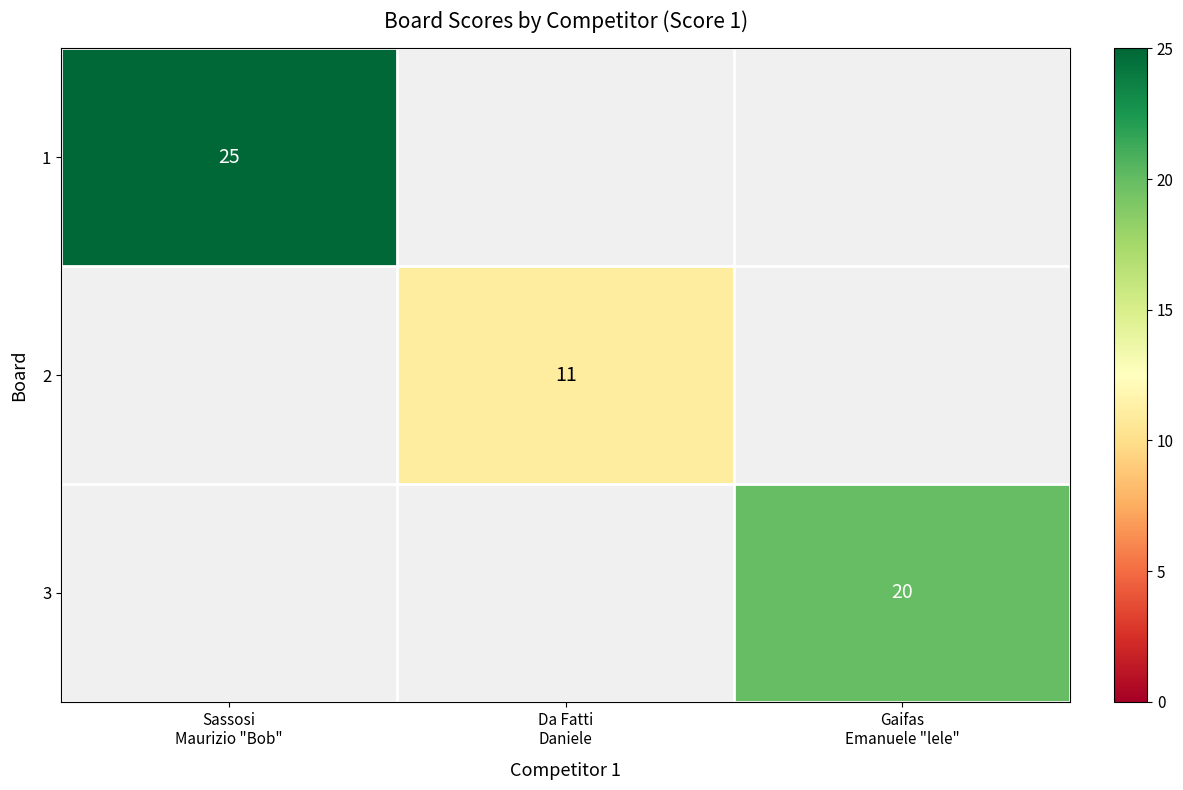

Which series has the largest range (max minus min)?

1